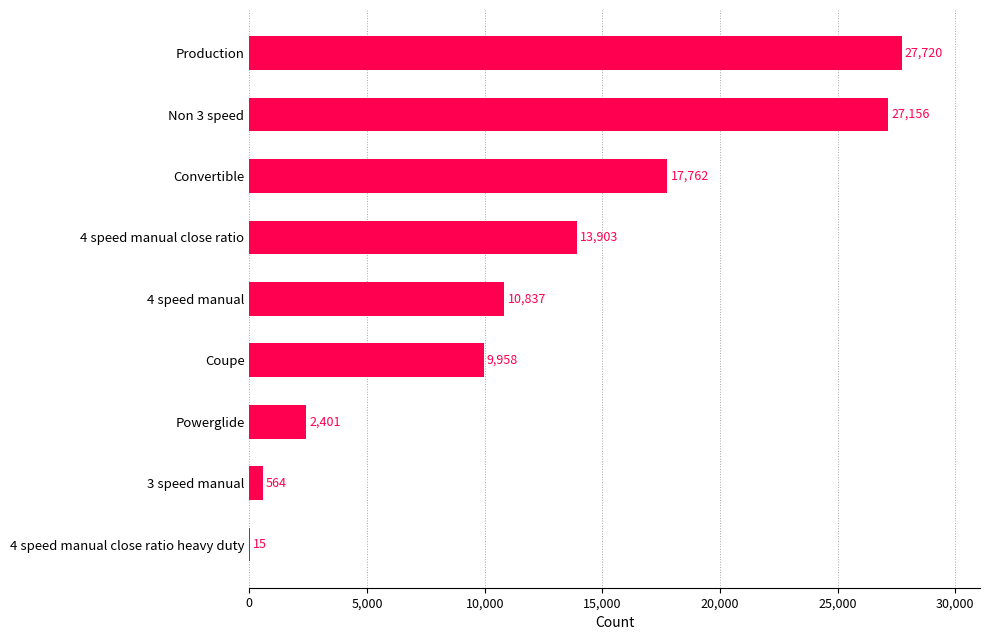

Is it true that the value at Convertible is 24044?

False